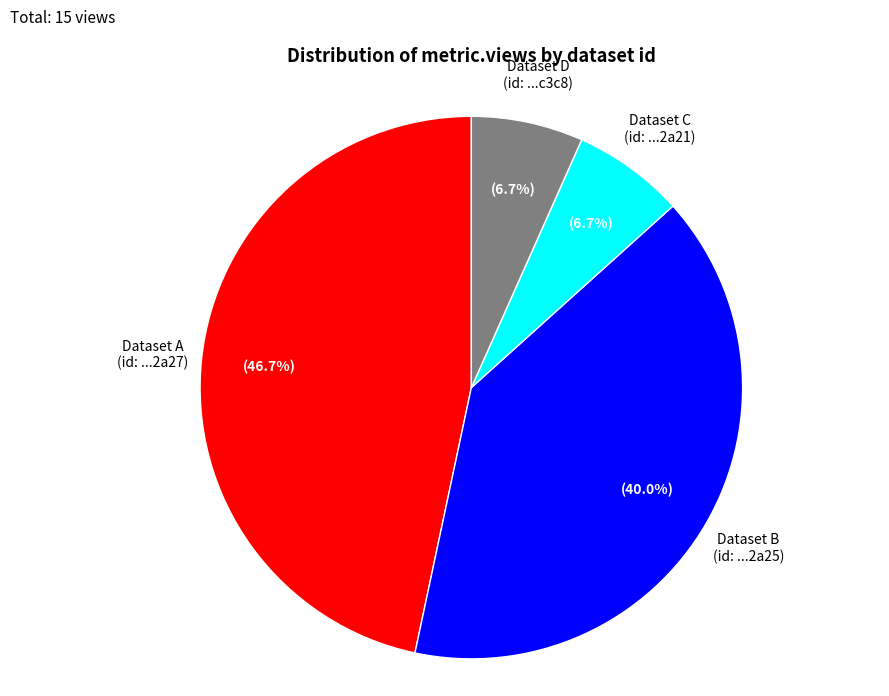

Does any single category account for the majority?

No